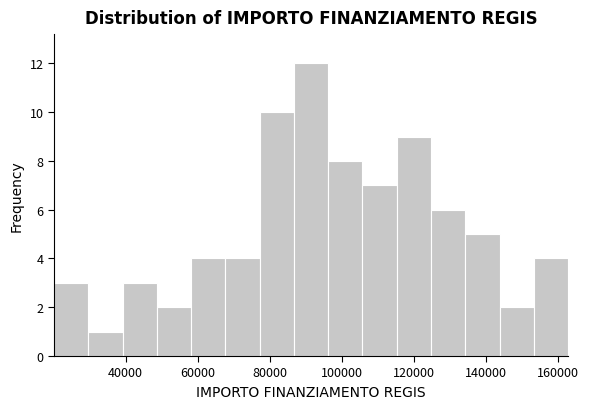

Which range on the x-axis has the tallest bar?

86000 to 96000